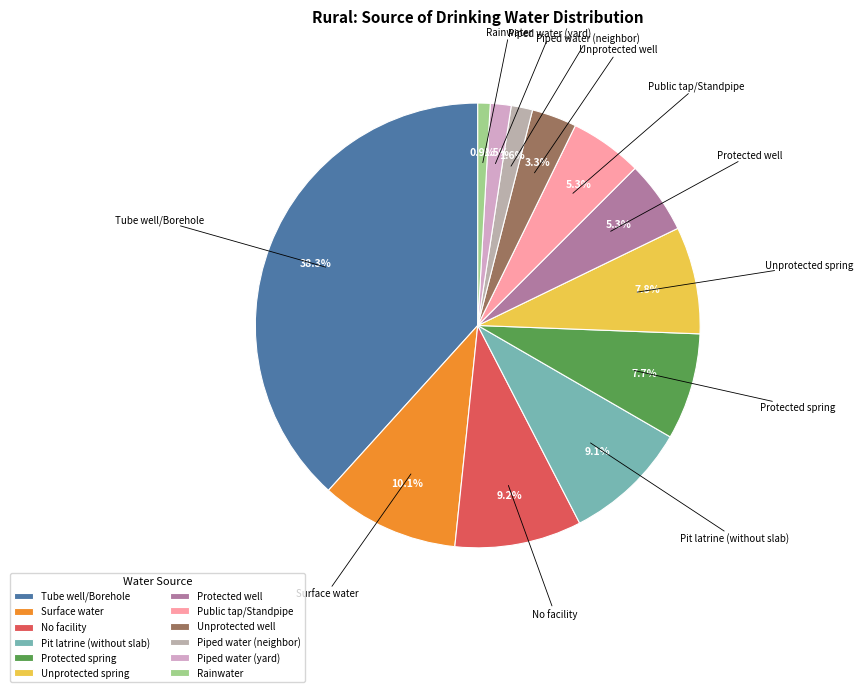

Which category has the smallest portion of the pie?

Rainwater